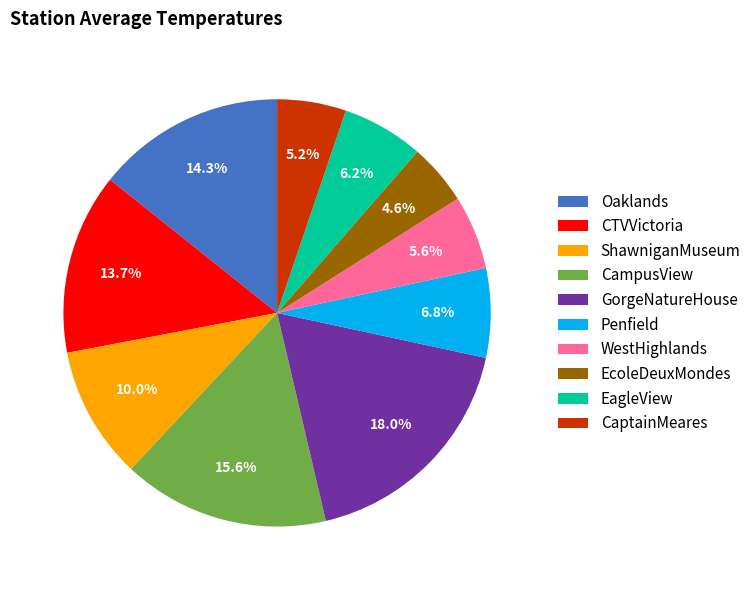

What is the largest slice in the pie chart?

GorgeNatureHouse